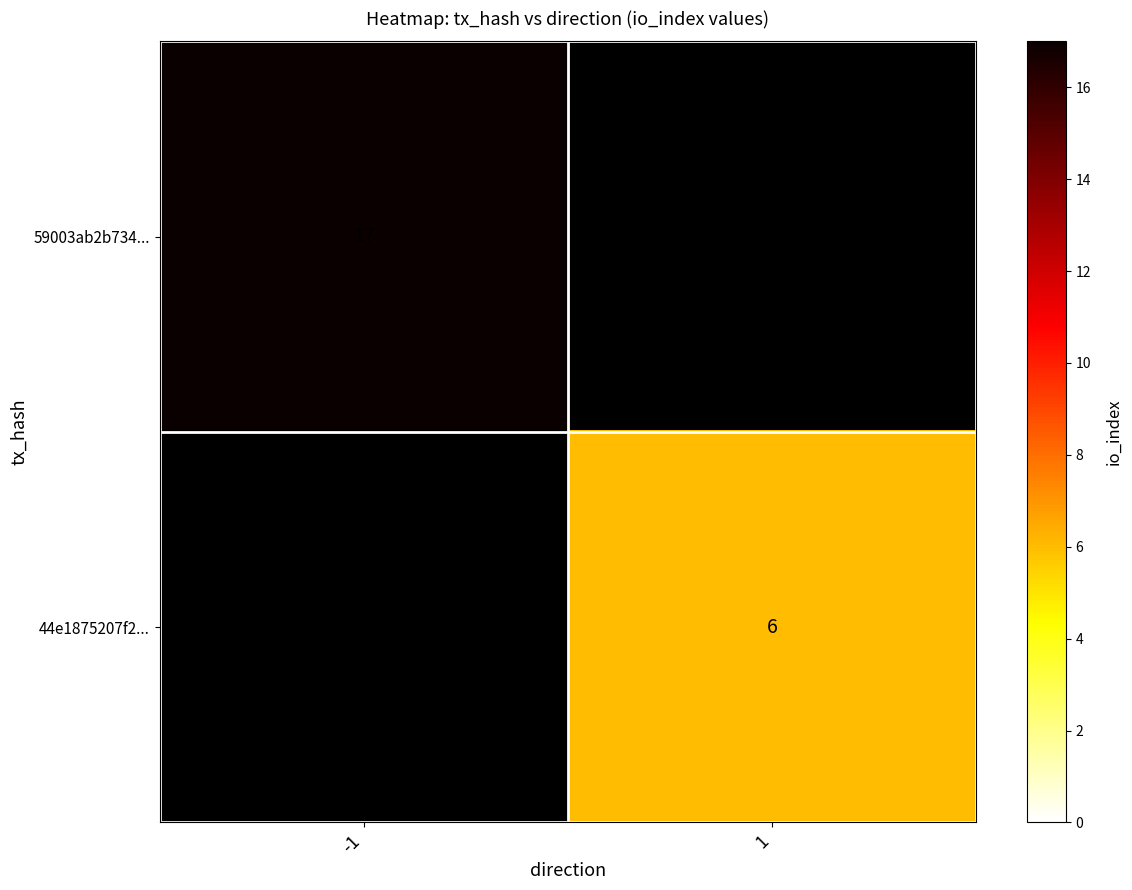

What is the minimum value for 59003ab2b734...?

17.0